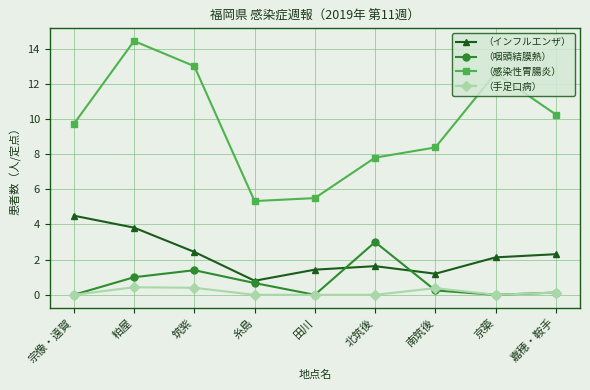

True or false: （手足口病） and （インフルエンザ） cross at least once.

False